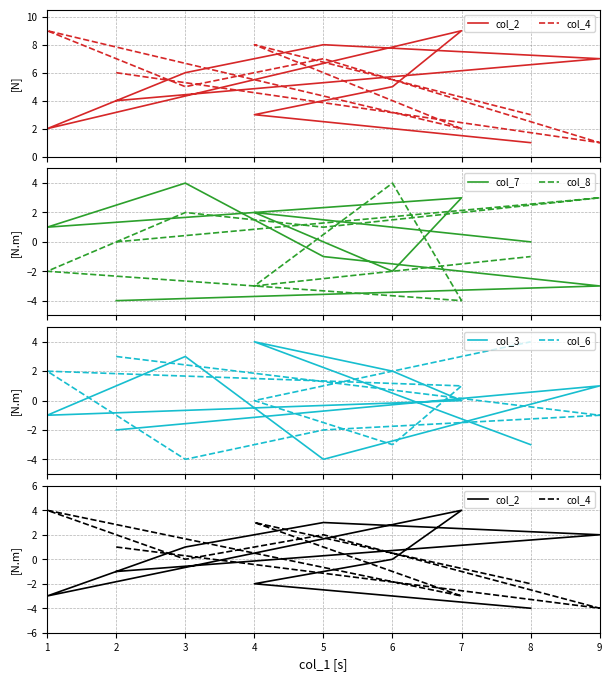

The value of col_2 at 8 is -2. True or false?

False